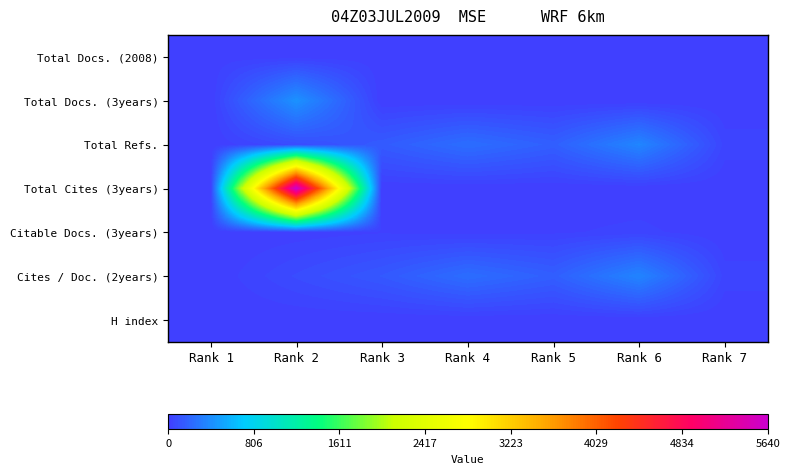

Reading right to left, transcribe all the data shown in this chart.

Total Docs. (2008): Rank 7=2	Rank 6=6	Rank 5=6	Rank 4=7	Rank 3=8	Rank 2=9	Rank 1=10
Total Docs. (3years): Rank 7=0	Rank 6=0	Rank 5=0	Rank 4=0	Rank 3=0	Rank 2=423	Rank 1=0
Total Refs.: Rank 7=34	Rank 6=363	Rank 5=167	Rank 4=243	Rank 3=147	Rank 2=72	Rank 1=0
Total Cites (3years): Rank 7=0	Rank 6=0	Rank 5=0	Rank 4=0	Rank 3=0	Rank 2=5640	Rank 1=0
Citable Docs. (3years): Rank 7=1	Rank 6=31	Rank 5=17	Rank 4=10	Rank 3=19	Rank 2=8	Rank 1=0
Cites / Doc. (2years): Rank 7=33	Rank 6=357	Rank 5=165	Rank 4=240	Rank 3=135	Rank 2=70	Rank 1=0
H index: Rank 7=0	Rank 6=0	Rank 5=0	Rank 4=0	Rank 3=0	Rank 2=0	Rank 1=0